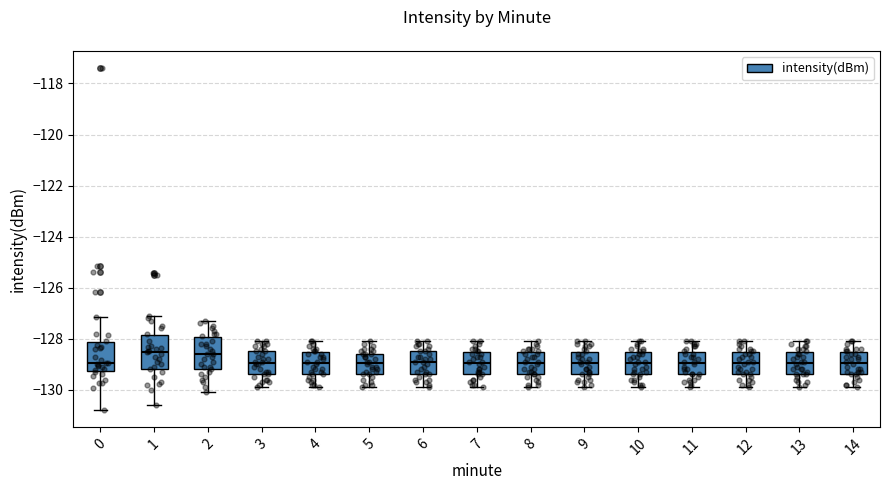

Reading left to right, transcribe this box plot: for each box, give where its median line is, the range the box spans, and where its two whiskers end, as read against the y-axis. The values are not printed on the chart, so give them approximately, as read against the axis.

0: median -129.0, box -129.2 to -128.2, whiskers -130.8 to -127.2
1: median -128.6, box -129.2 to -127.8, whiskers -130.6 to -127.0
2: median -128.6, box -129.2 to -128.0, whiskers -130.0 to -127.2
3: median -129.0, box -129.4 to -128.4, whiskers -129.8 to -128.0
4: median -129.0, box -129.4 to -128.6, whiskers -129.8 to -128.0
5: median -129.0, box -129.4 to -128.6, whiskers -129.8 to -128.0
6: median -128.8, box -129.4 to -128.4, whiskers -129.8 to -128.0
7: median -129.0, box -129.4 to -128.6, whiskers -129.8 to -128.0
8: median -129.0, box -129.4 to -128.6, whiskers -129.8 to -128.0
9: median -129.0, box -129.4 to -128.6, whiskers -129.8 to -128.0
10: median -129.0, box -129.4 to -128.6, whiskers -129.8 to -128.0
11: median -129.0, box -129.4 to -128.6, whiskers -129.8 to -128.0
12: median -129.0, box -129.4 to -128.6, whiskers -129.8 to -128.0
13: median -129.0, box -129.4 to -128.6, whiskers -129.8 to -128.0
14: median -129.0, box -129.4 to -128.6, whiskers -129.8 to -128.0